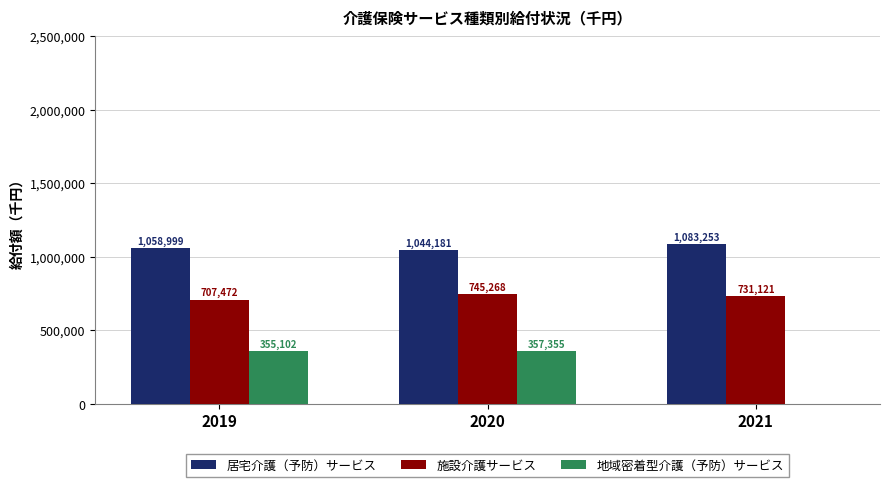

What is the spread (max minus min) of values at 2019?

703897